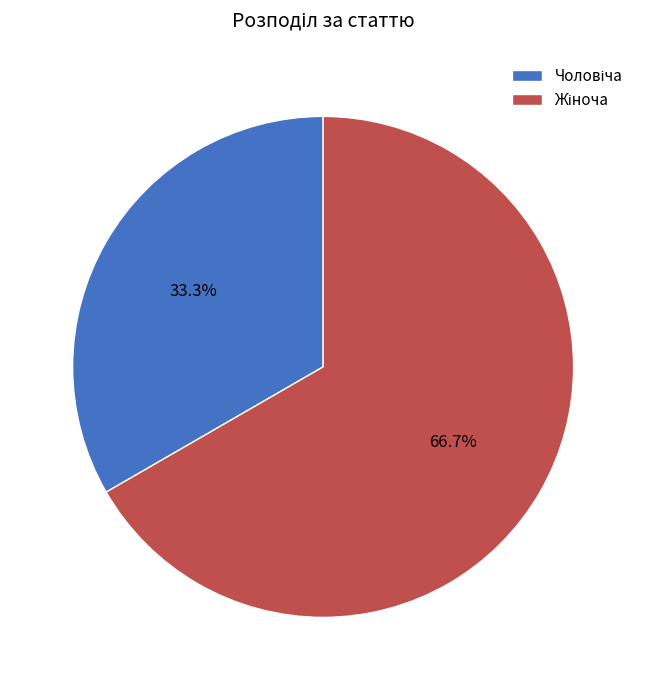

Count the number of slices in the pie.

2